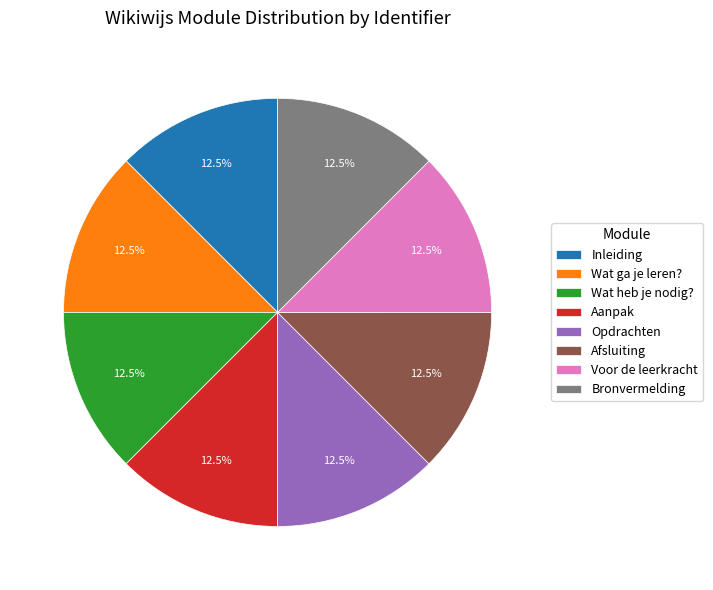

Combined, what portion of the pie is Aanpak and Inleiding?

25.0%